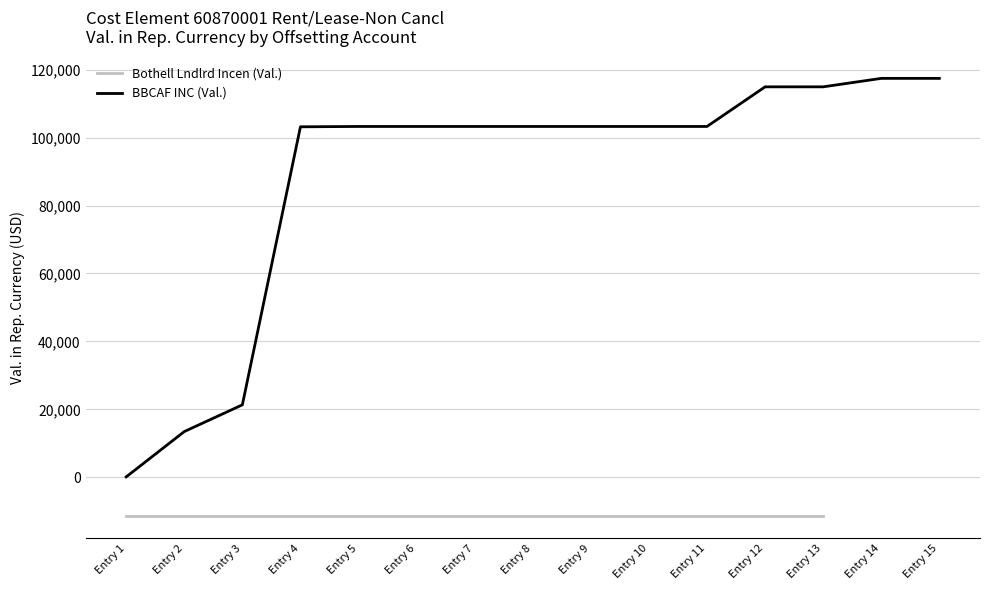

What is the approximate value at Entry 14?

117442.1